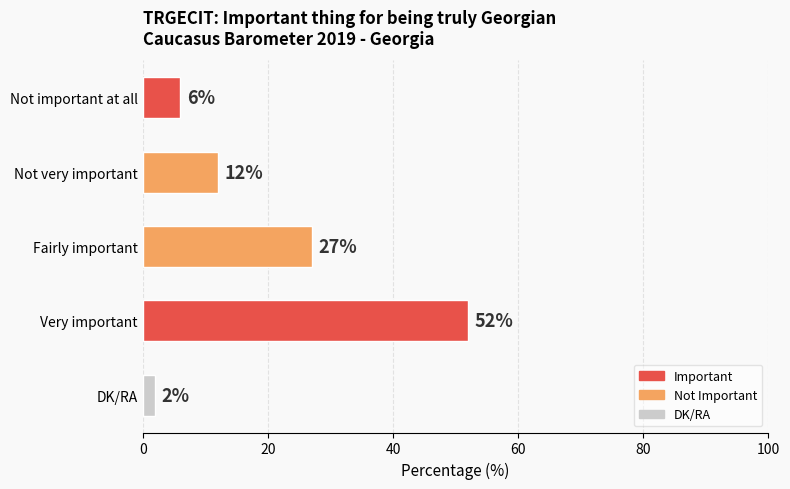

Reading top to bottom, list all the values displayed in this chart.

Not important at all=6	Not very important=12	Fairly important=27	Very important=52	DK/RA=2